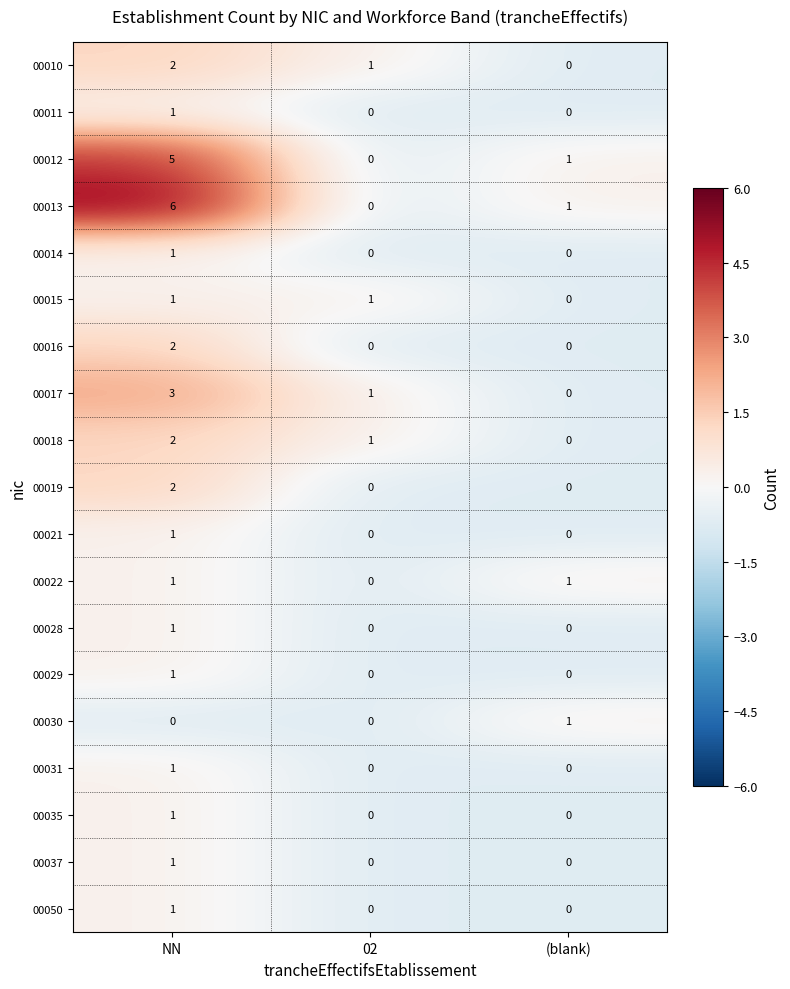

At how many categories does at least one series exceed 0?

3